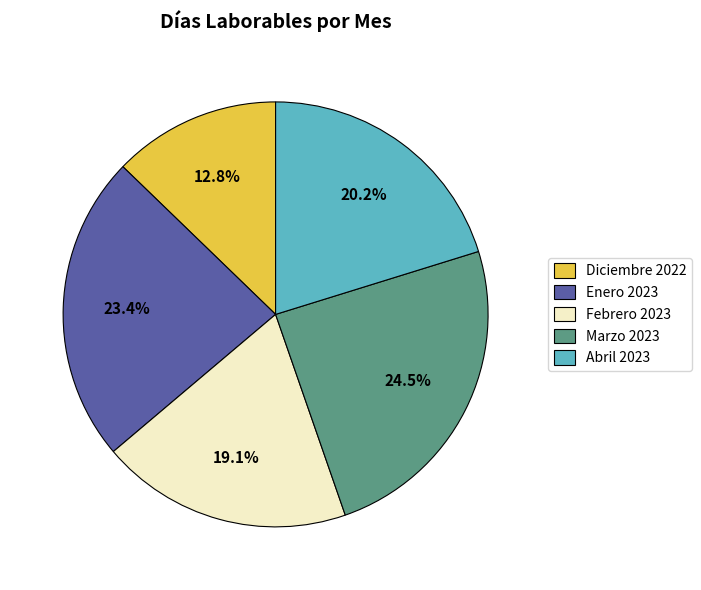

Count the number of slices in the pie.

5